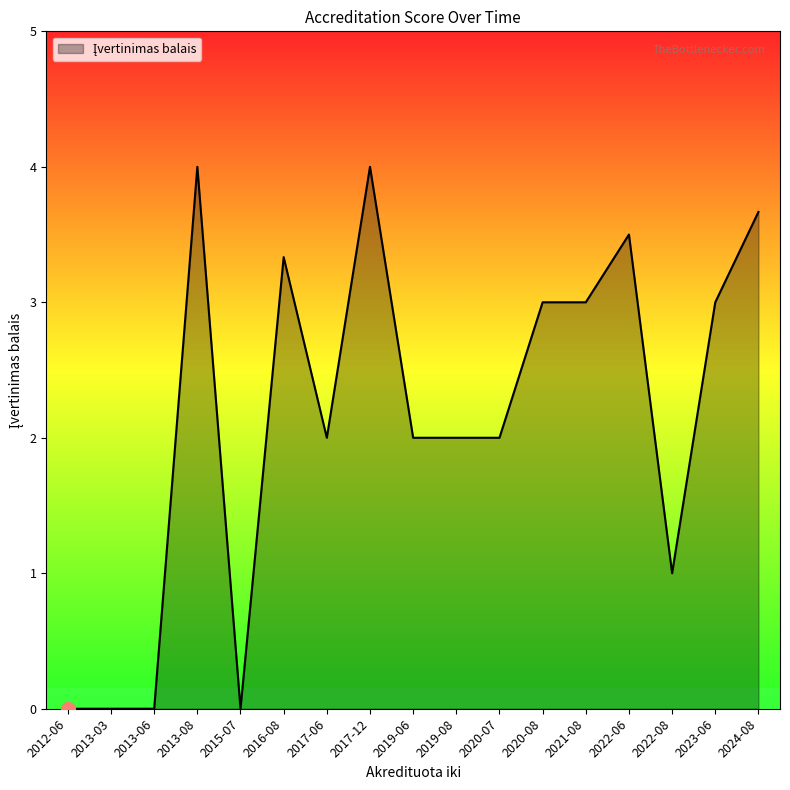

Which has a higher value, 2016-08 or 2015-07?

2016-08